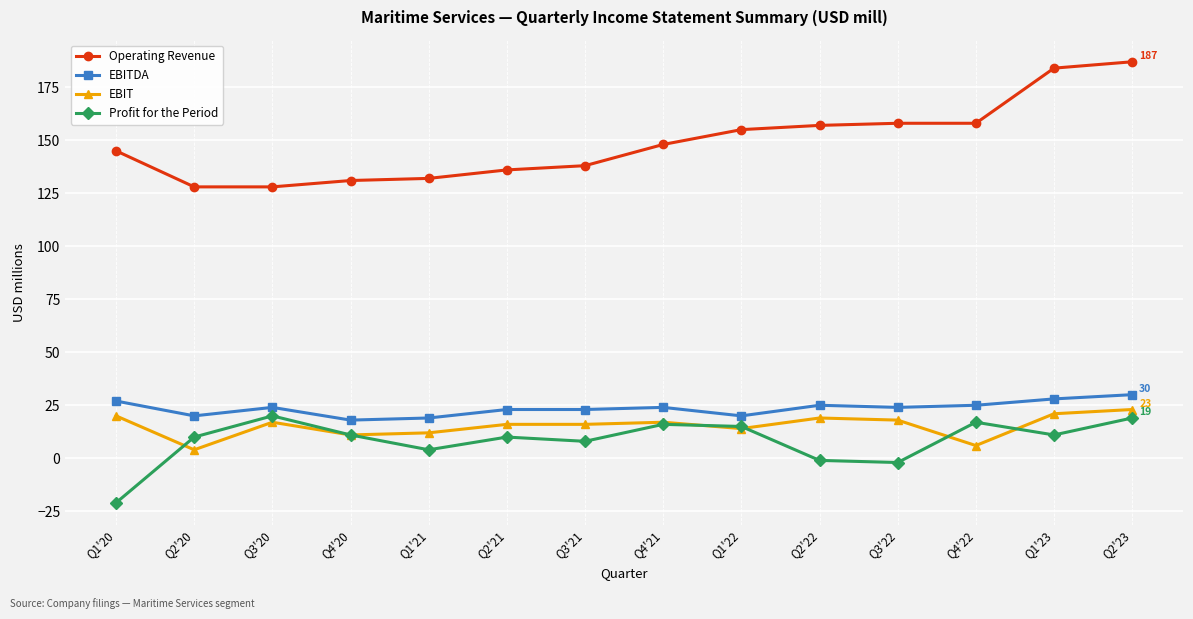

Which series changed the most between Q1'20 and Q4'21?

Profit for the Period